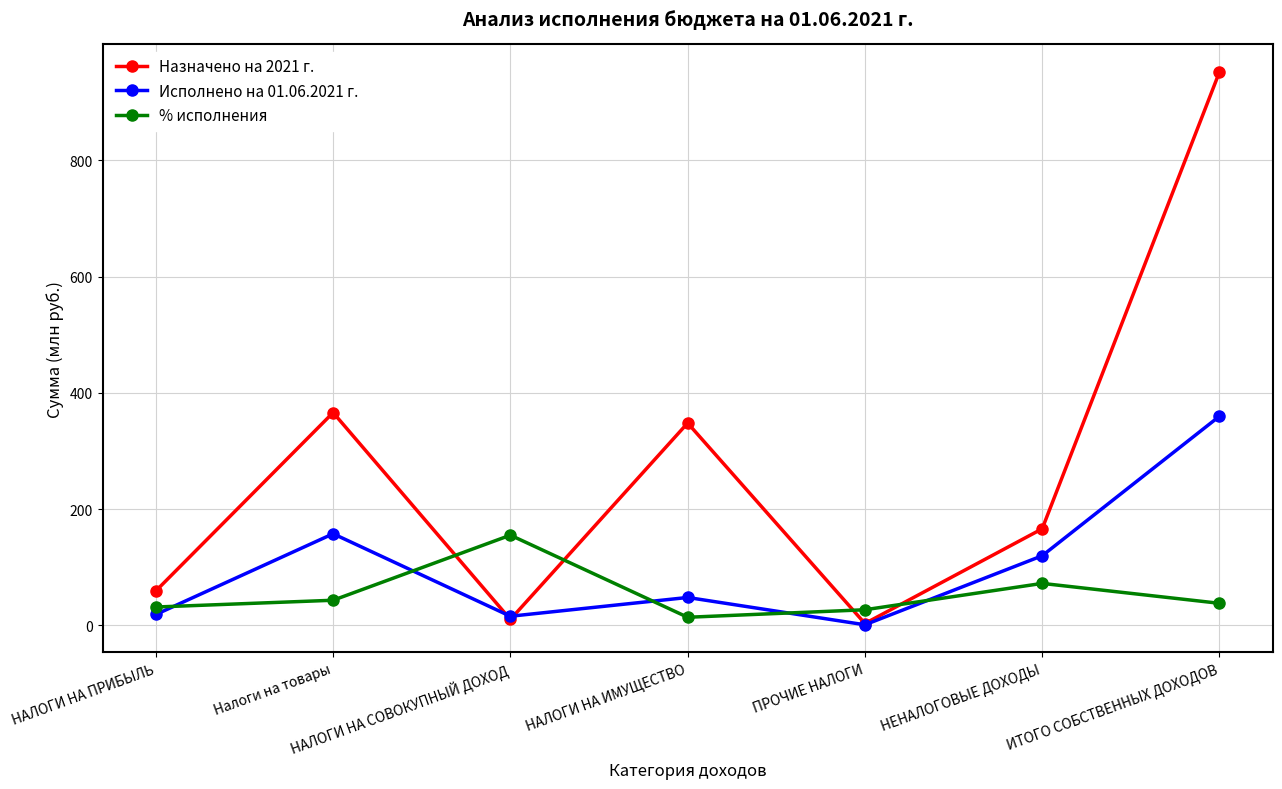

What are all the series names shown in the legend?

Назначено на 2021 г., Исполнено на 01.06.2021 г., % исполнения